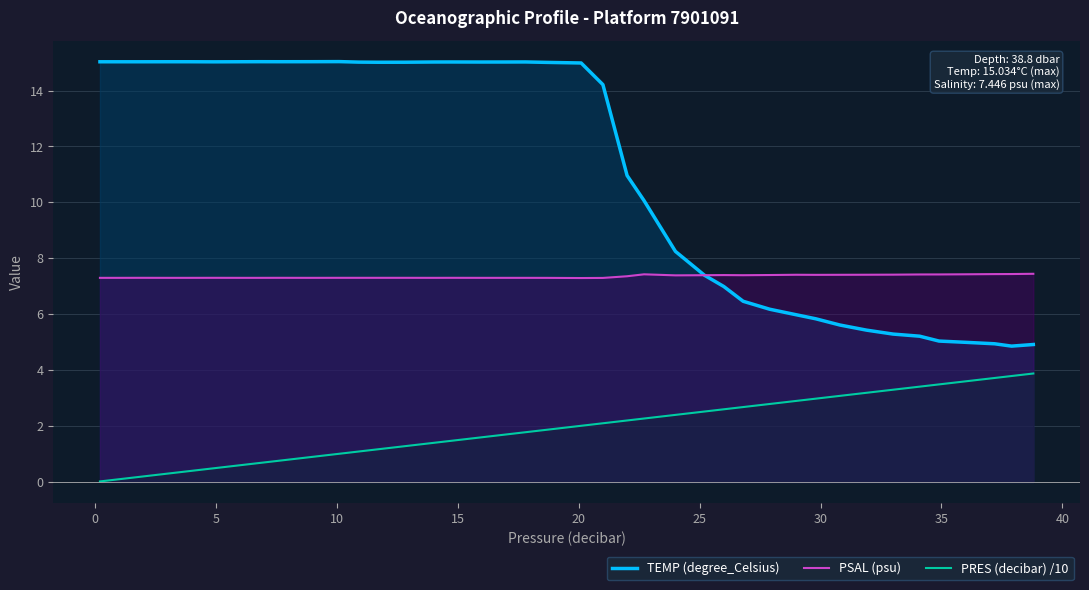

Which series has the largest range (max minus min)?

TEMP (degree_Celsius)